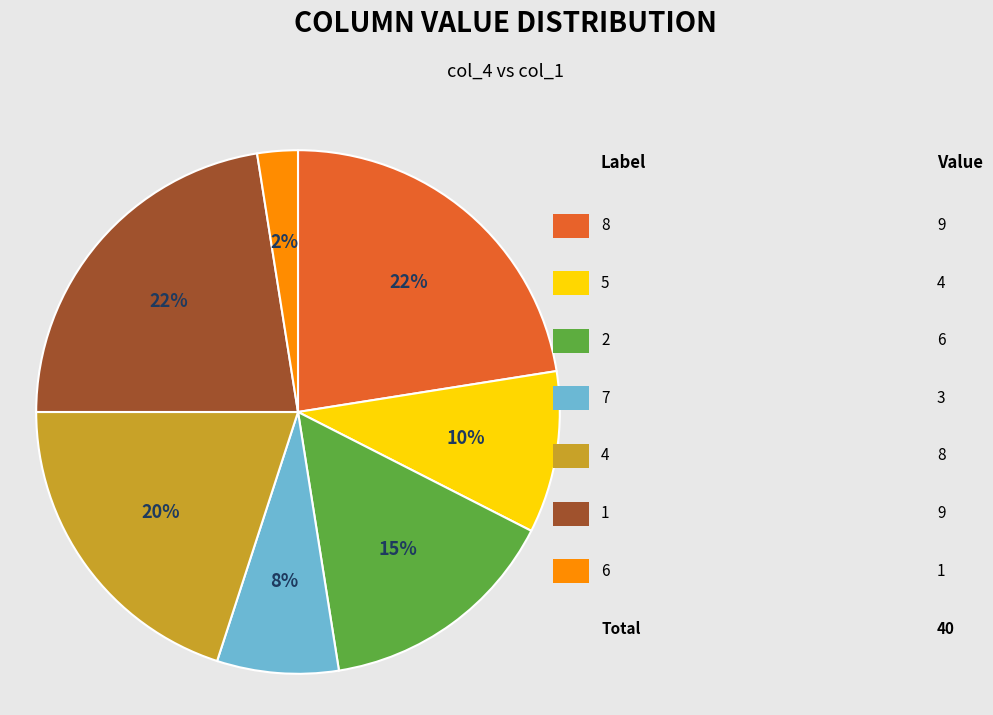

Is there a majority slice in this chart?

No